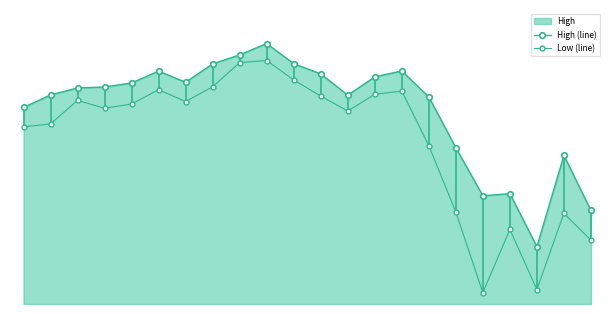

What is the average value of the Low (line) series?

113472